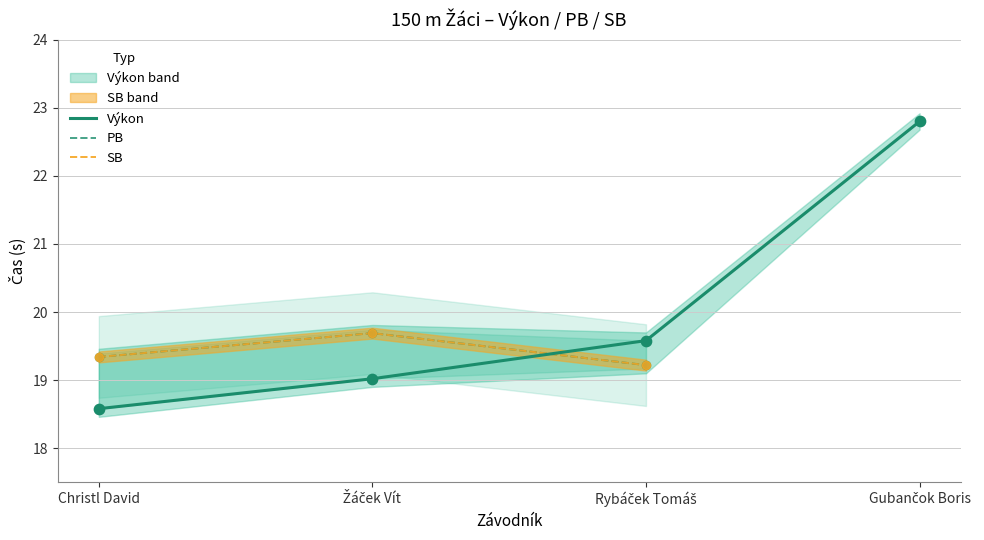

Is the value of SB at Žáček Vít greater than the value of PB at Christl David?

Yes